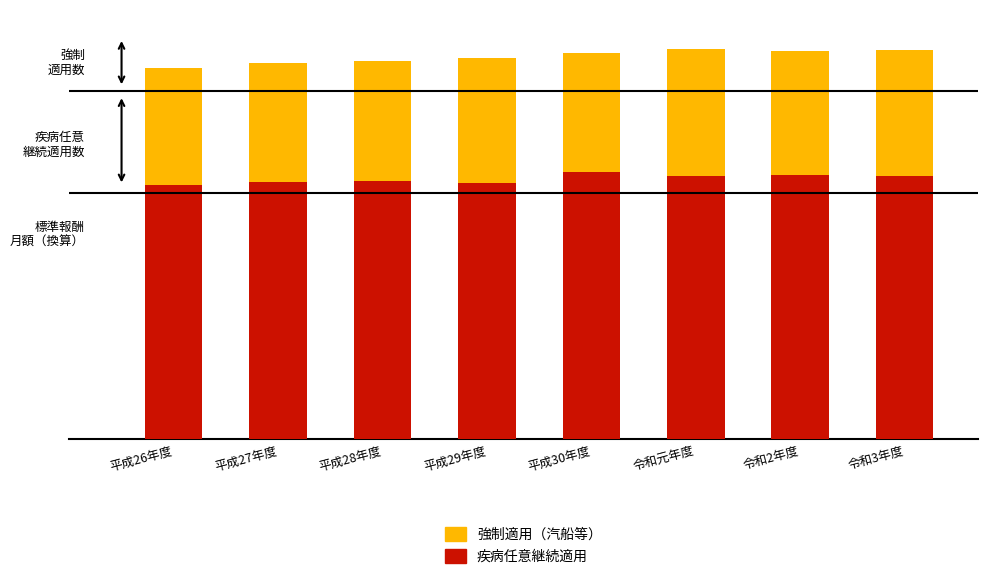

Reading left to right, list all the values displayed in this chart.

強制適用（汽船等）: 38199.0	38676.0	38854.0	39225.0	39702.0	40069.0	39937.0	39963.0
疾病任意継続適用（換算）: 26113.6	26408.7	26572.9	26335.8	27419.7	27006.3	27111.5	27003.3